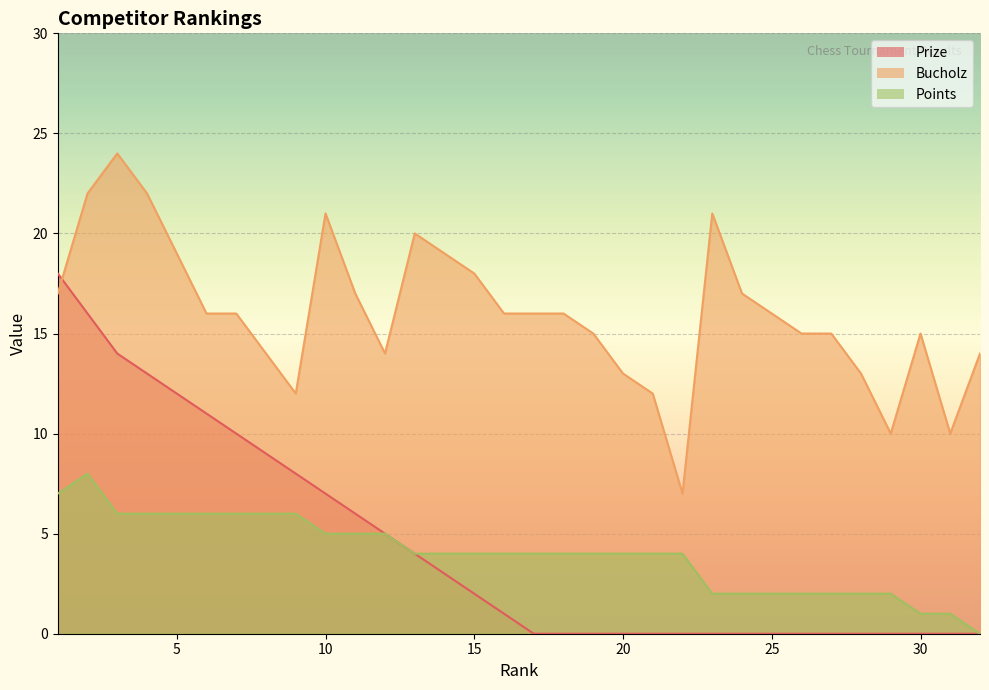

How many Points values are between 2 and 6?

27